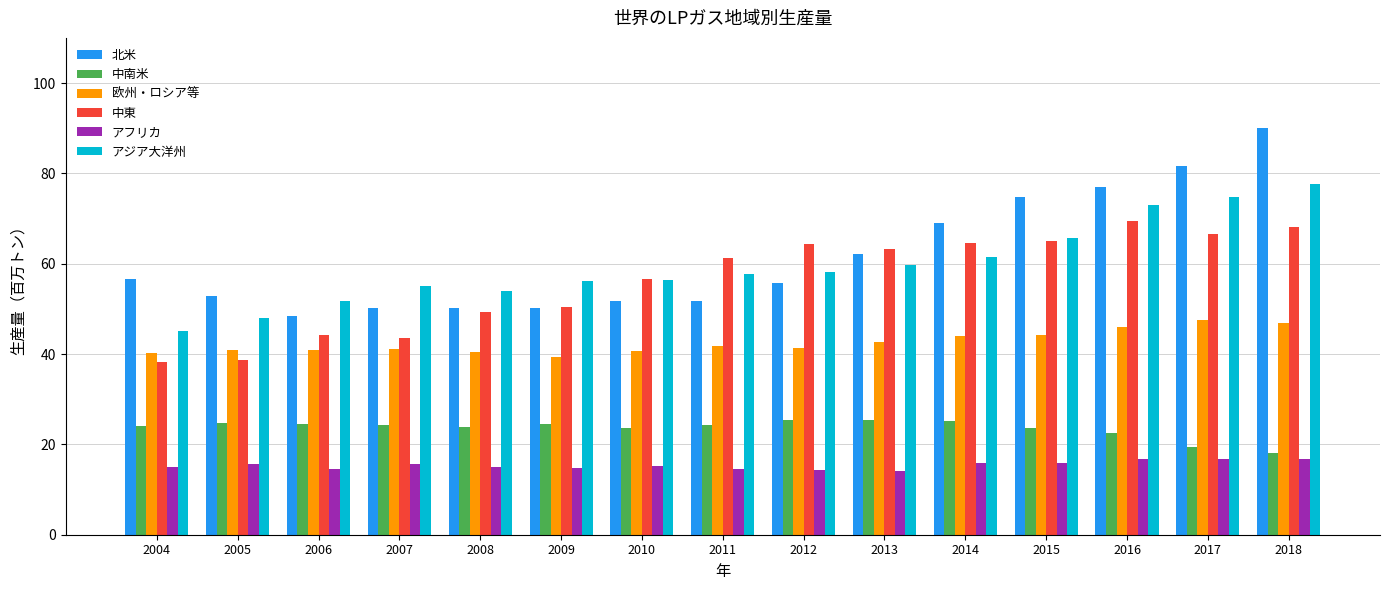

Is it true that 中南米 equals 23.7 at 2018?

False